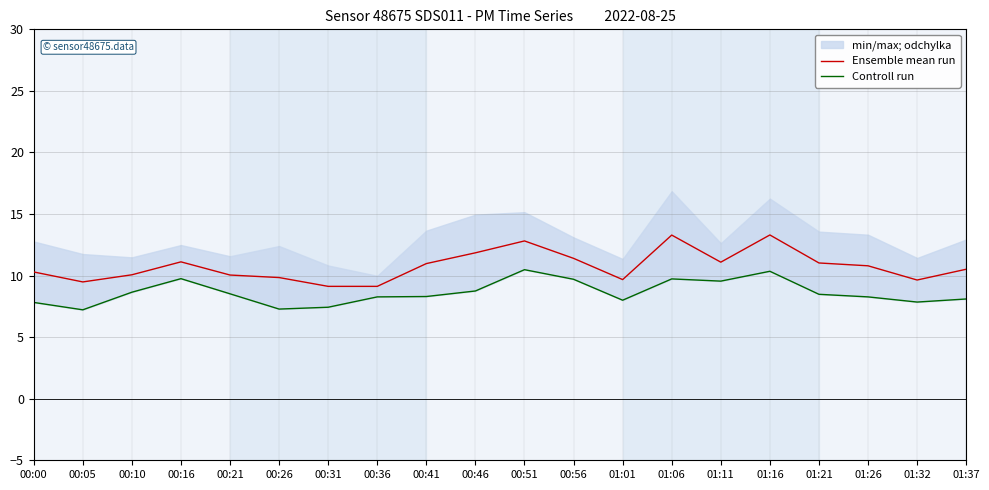

At which label does Ensemble mean run reach its peak?

01:16